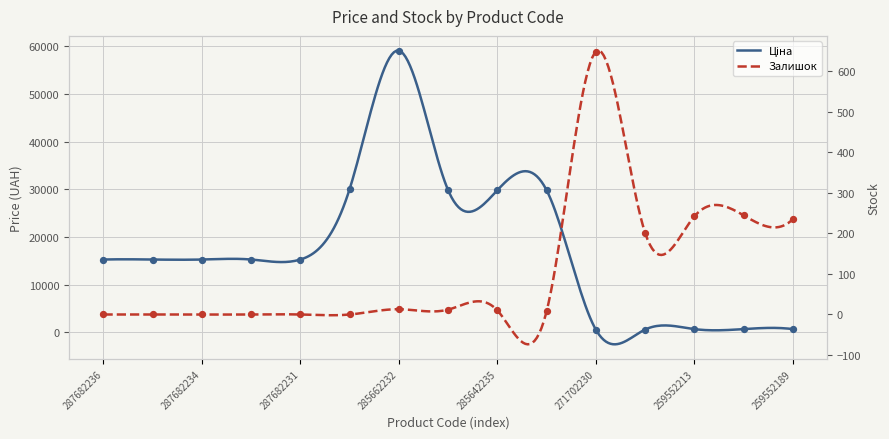

At which category is the sum across all series the highest?

285662232